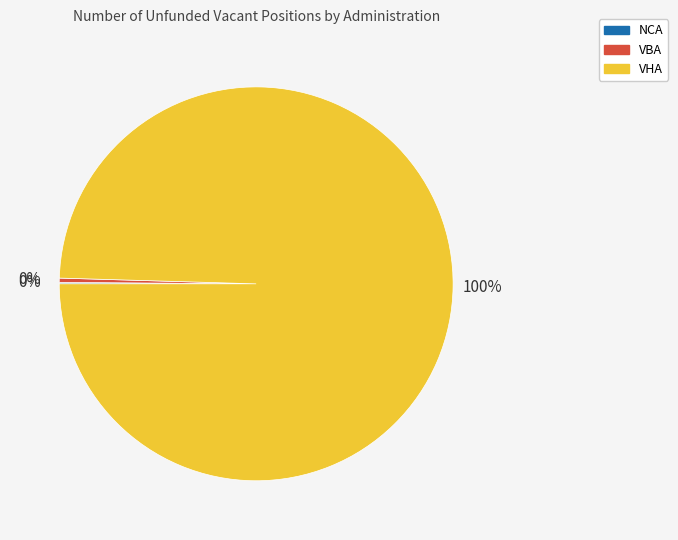

Which slice represents more than half of the pie?

VHA